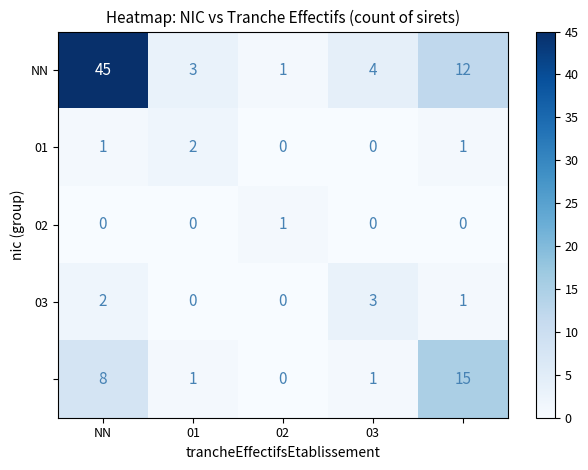

How many data points does each series have?

5